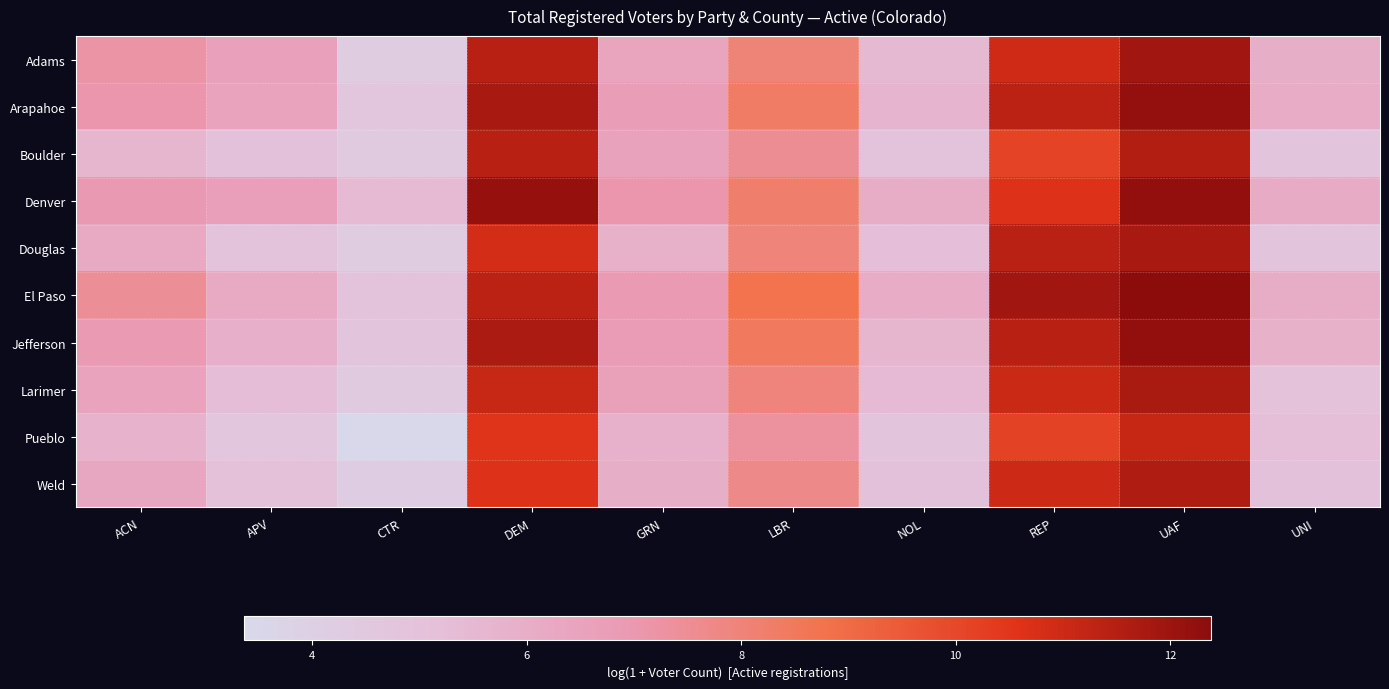

Reading right to left, list all the values displayed in this chart.

Adams: UNI=6.0	UAF=11.9	REP=11.0	NOL=5.5	LBR=8.0	GRN=6.4	DEM=11.4	CTR=4.3	APV=6.6	ACN=7.2
Arapahoe: UNI=6.0	UAF=12.2	REP=11.3	NOL=5.7	LBR=8.3	GRN=6.8	DEM=11.8	CTR=4.6	APV=6.5	ACN=7.1
Boulder: UNI=4.8	UAF=11.6	REP=10.1	NOL=4.9	LBR=7.5	GRN=6.5	DEM=11.4	CTR=4.4	APV=5.0	ACN=5.6
Denver: UNI=6.1	UAF=12.2	REP=10.6	NOL=6.0	LBR=8.2	GRN=7.1	DEM=12.2	CTR=5.4	APV=6.7	ACN=7.0
Douglas: UNI=4.8	UAF=11.8	REP=11.4	NOL=5.1	LBR=8.0	GRN=5.8	DEM=10.8	CTR=4.3	APV=4.9	ACN=6.2
El Paso: UNI=6.0	UAF=12.4	REP=11.9	NOL=6.1	LBR=8.7	GRN=6.9	DEM=11.4	CTR=4.9	APV=6.2	ACN=7.5
Jefferson: UNI=5.8	UAF=12.2	REP=11.5	NOL=5.6	LBR=8.4	GRN=6.8	DEM=11.7	CTR=4.8	APV=5.9	ACN=6.9
Larimer: UNI=5.0	UAF=11.8	REP=11.0	NOL=5.4	LBR=7.9	GRN=6.6	DEM=11.1	CTR=4.4	APV=5.3	ACN=6.5
Pueblo: UNI=5.2	UAF=11.1	REP=10.2	NOL=4.7	LBR=7.3	GRN=5.8	DEM=10.5	CTR=3.4	APV=4.6	ACN=5.7
Weld: UNI=5.0	UAF=11.6	REP=11.0	NOL=5.0	LBR=7.7	GRN=6.0	DEM=10.6	CTR=4.1	APV=5.1	ACN=6.3